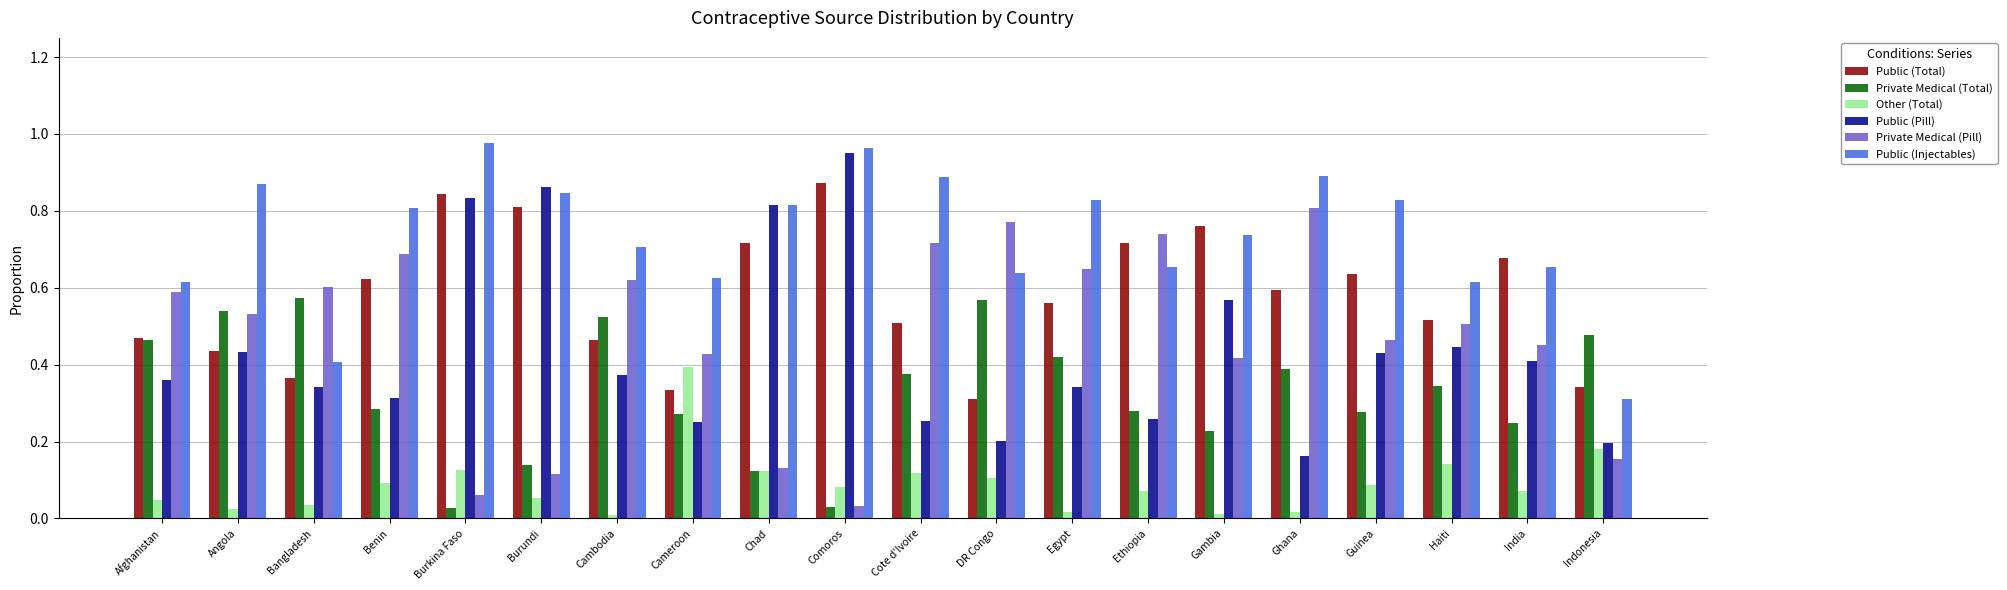

Between Afghanistan and Bangladesh, which series saw the biggest shift?

Public (Injectables)